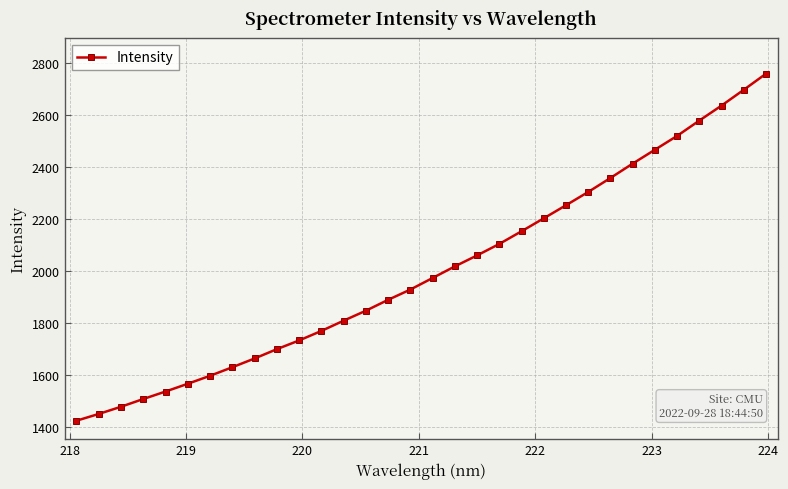

What is the minimum value shown in the chart?

1423.8